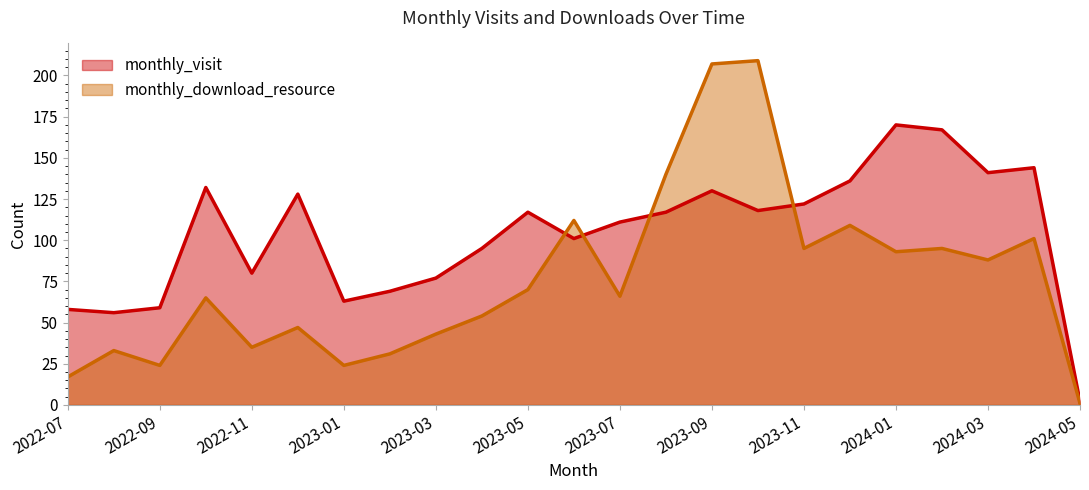

Which has a higher value, 2022-10 or 2022-09?

2022-10